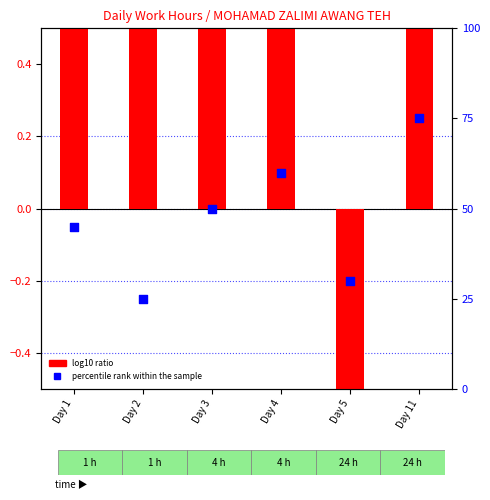

Which series has the largest total across all categories?

percentile rank within the sample